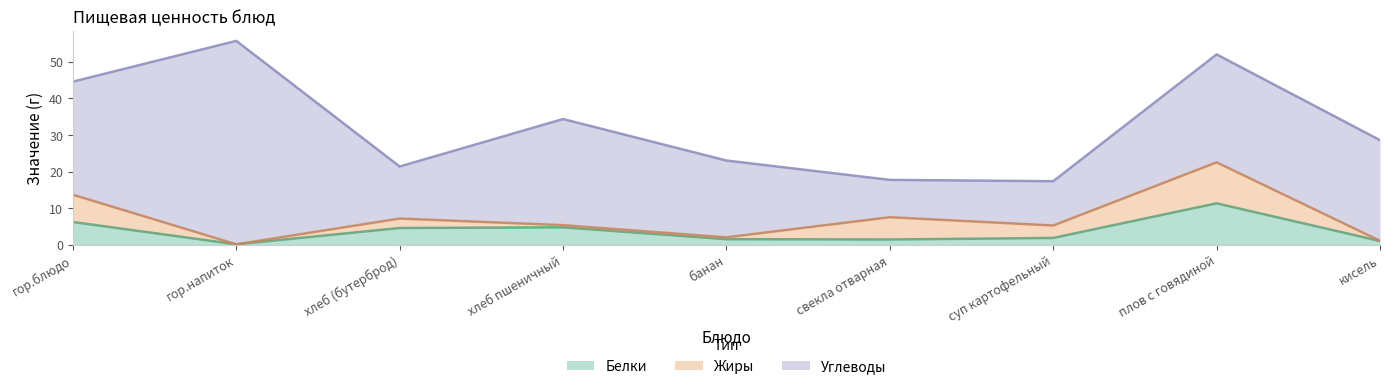

What is the value of the Белки point at the 2nd from the left?

0.1